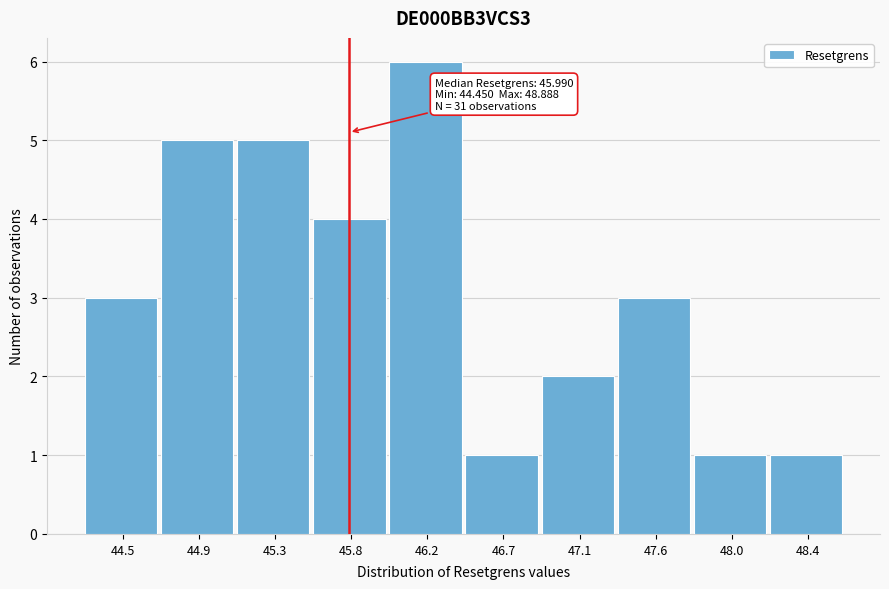

Reading left to right, list all the values displayed in this chart.

3	5	5	4	6	1	2	3	1	1